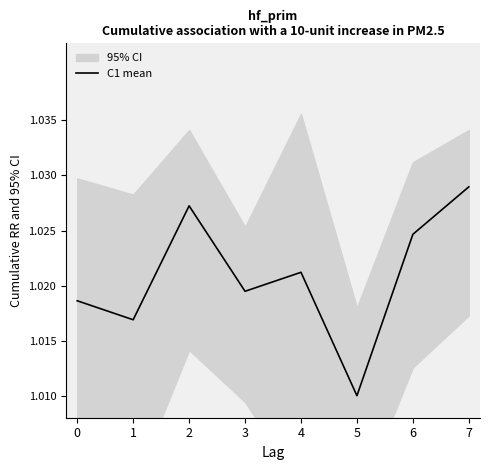

Rank the categories by value from highest to lowest.

7, 2, 6, 4, 3, 0, 1, 5